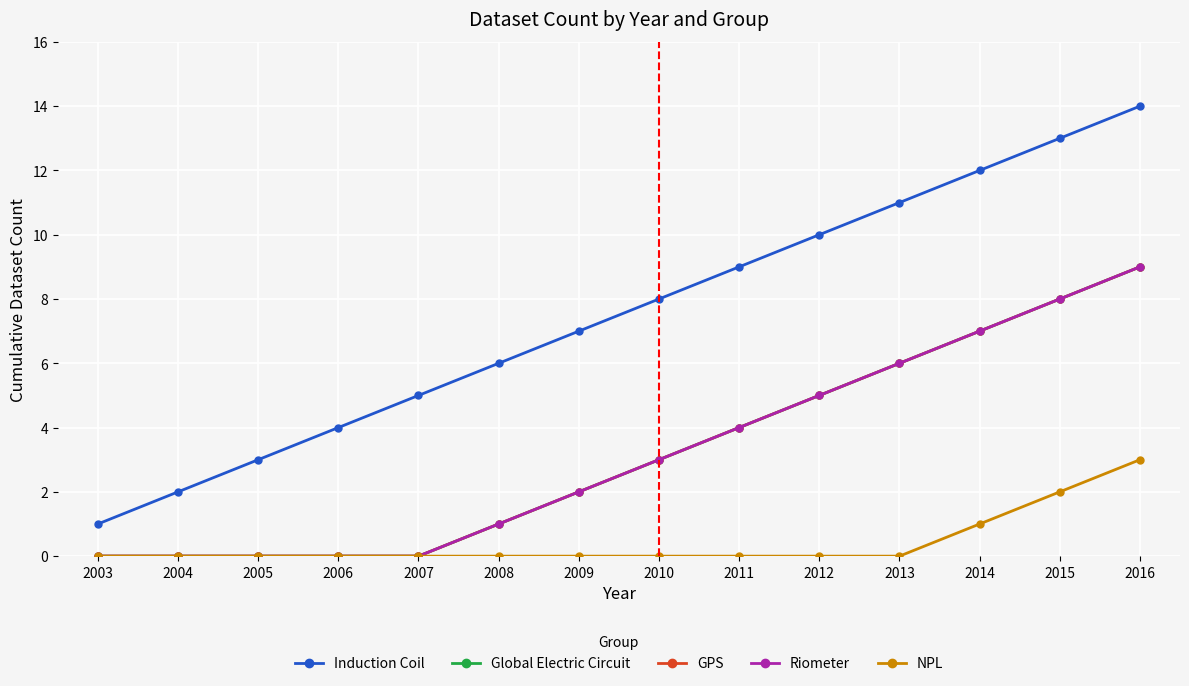

Does the chart have visible grid lines?

Yes